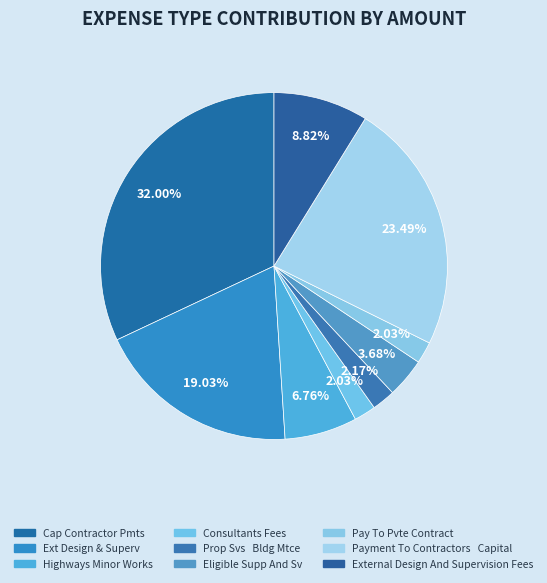

How many slices are in this pie chart?

9